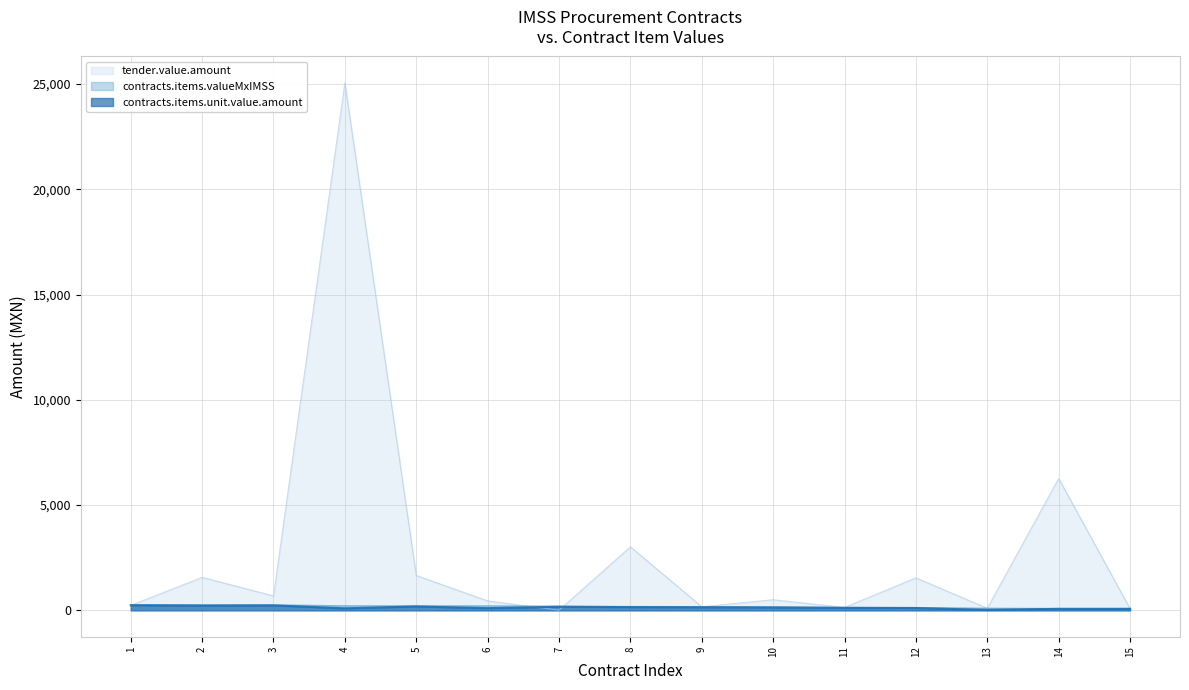

After their last crossing, which series has the higher values: contracts.items.unit.value.amount or tender.value.amount?

tender.value.amount